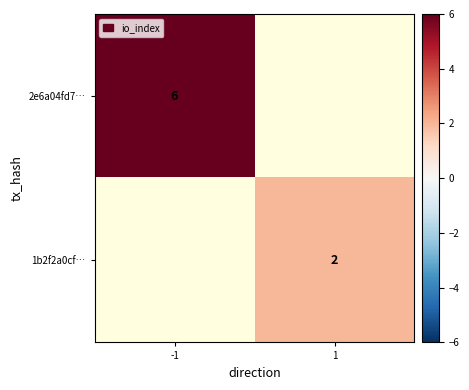

Is it true that 1b2f2a0cf… equals 1 at 1?

False